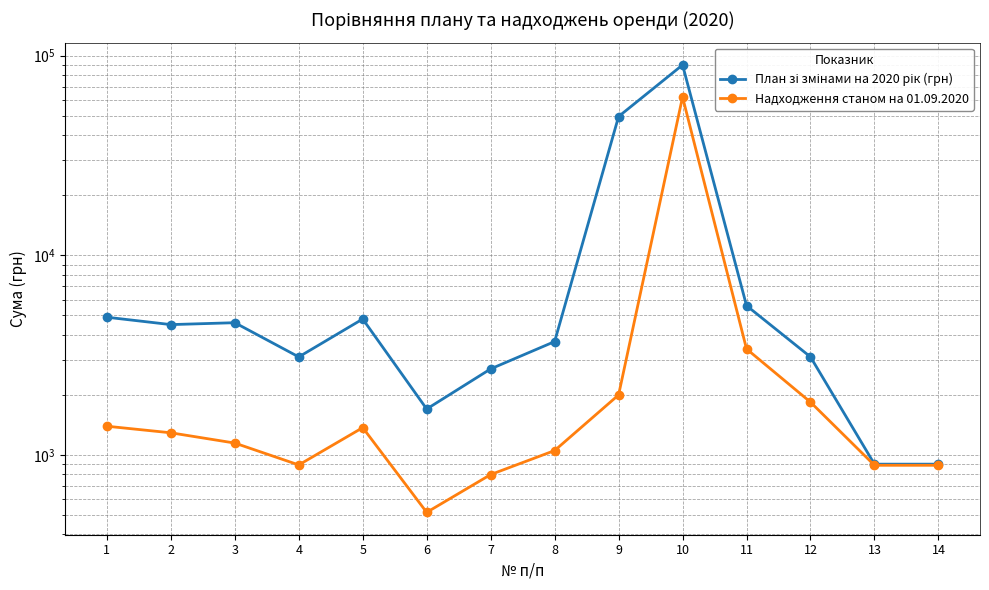

How many data points in Надходження станом на 01.09.2020 are less than 1292?

7